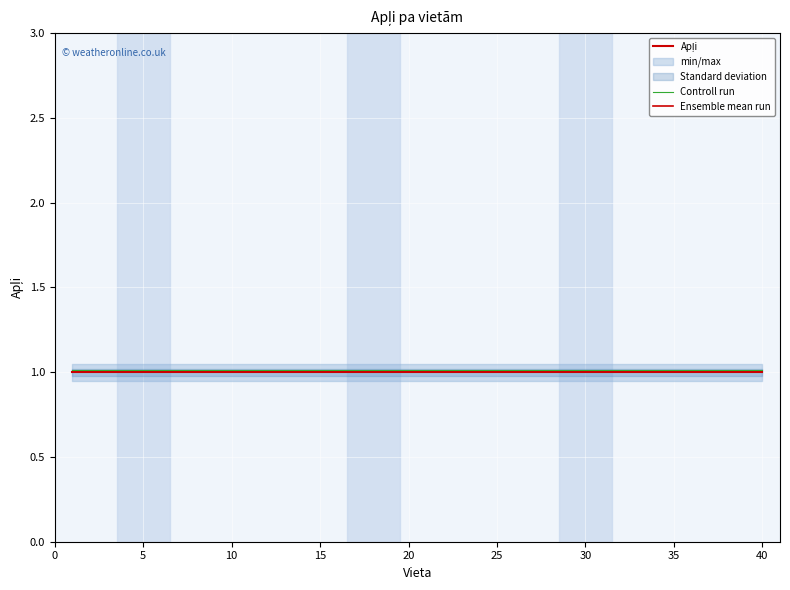

How many distinct data groups are displayed?

3